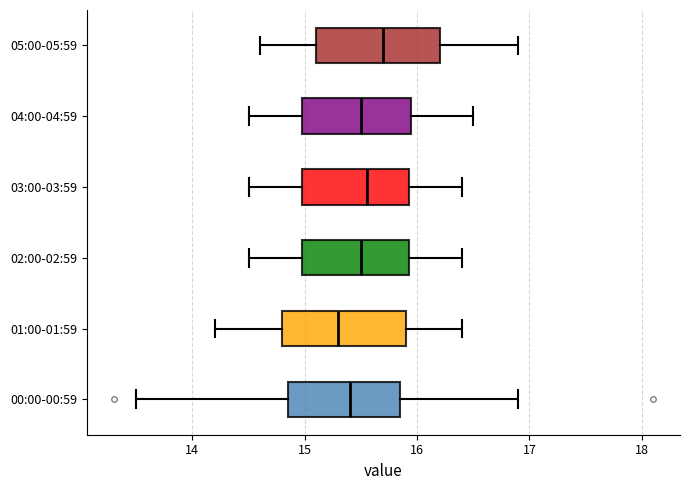

Which box has the furthest to the right median line?

05:00-05:59